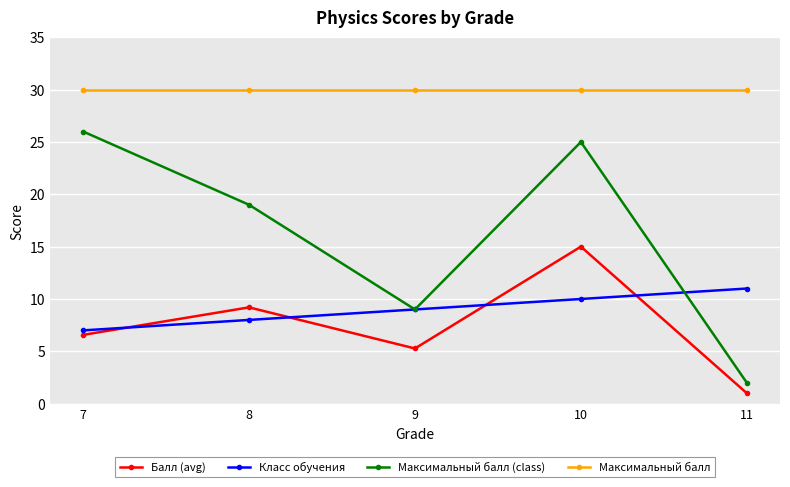

At which category does the chart reach its minimum across all series?

11